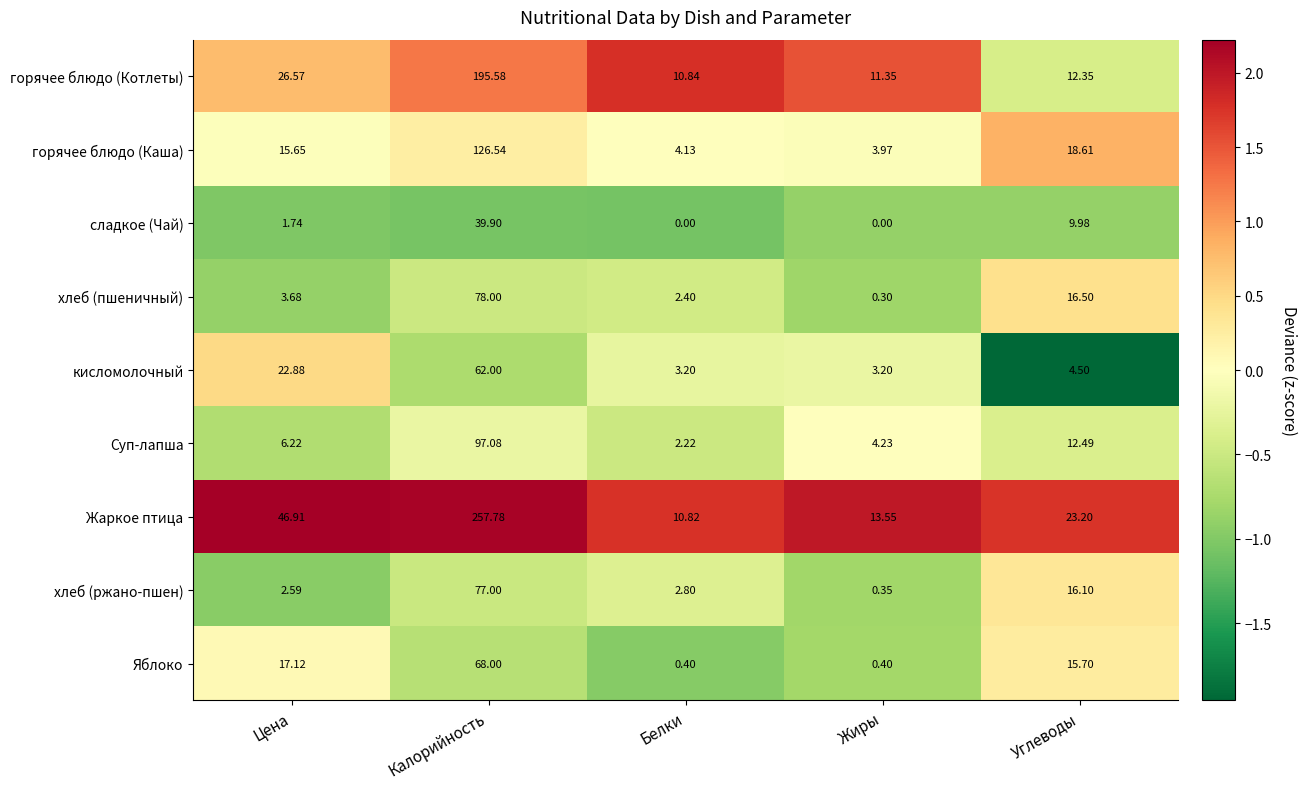

At which category is the sum across all series the highest?

Калорийность